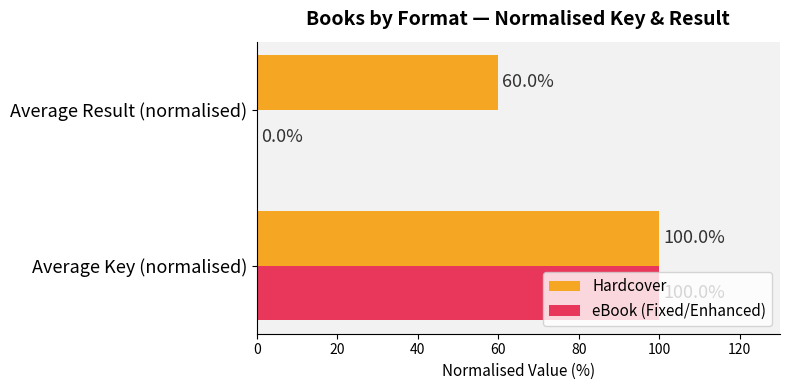

Which series has the largest total across all categories?

Hardcover